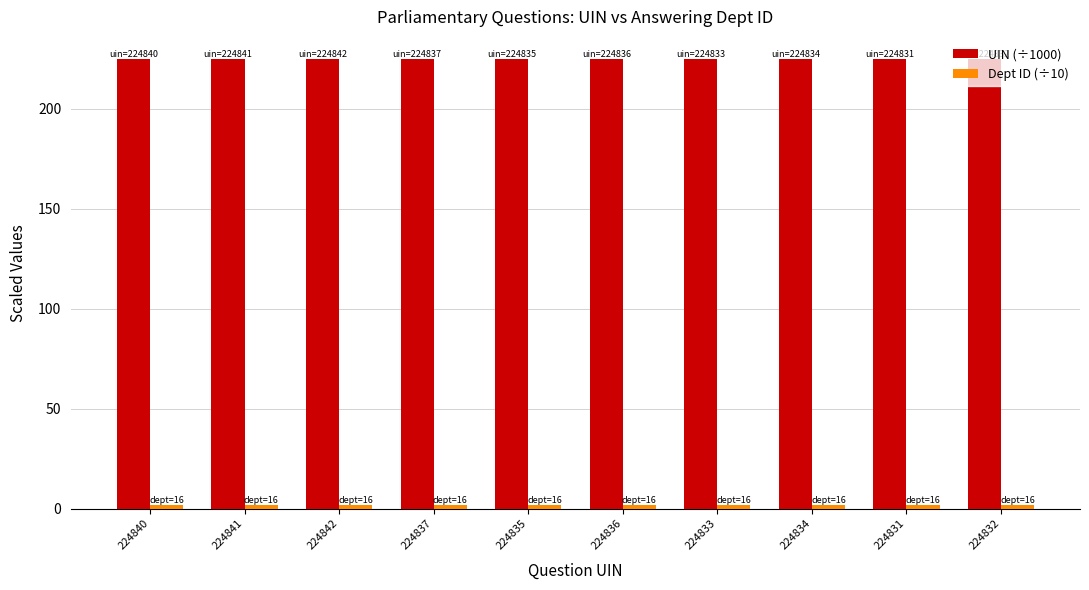

Which series has the largest total across all categories?

UIN (÷1000)